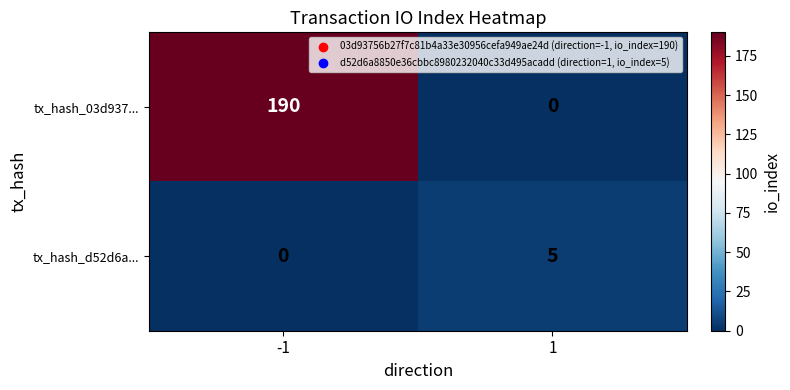

Reading left to right, transcribe all the data shown in this chart.

tx_hash_03d937...: -1=190	1=0
tx_hash_d52d6a...: -1=0	1=5